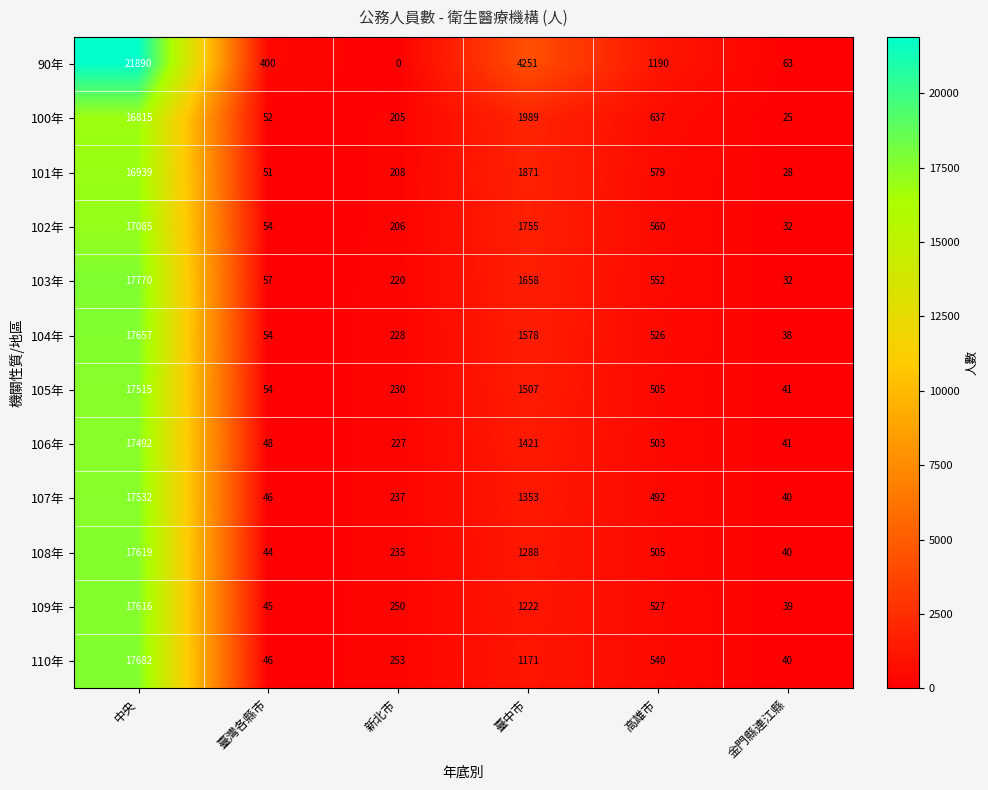

At which label does 108年 first exceed 505?

中央